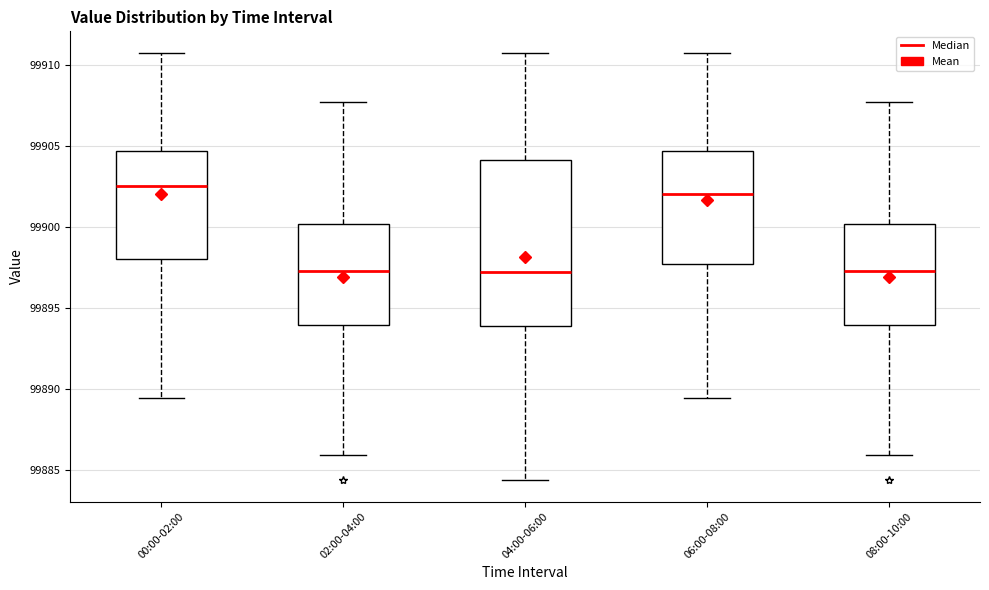

Which box is the tallest, from its lower edge to its upper edge?

04:00-06:00